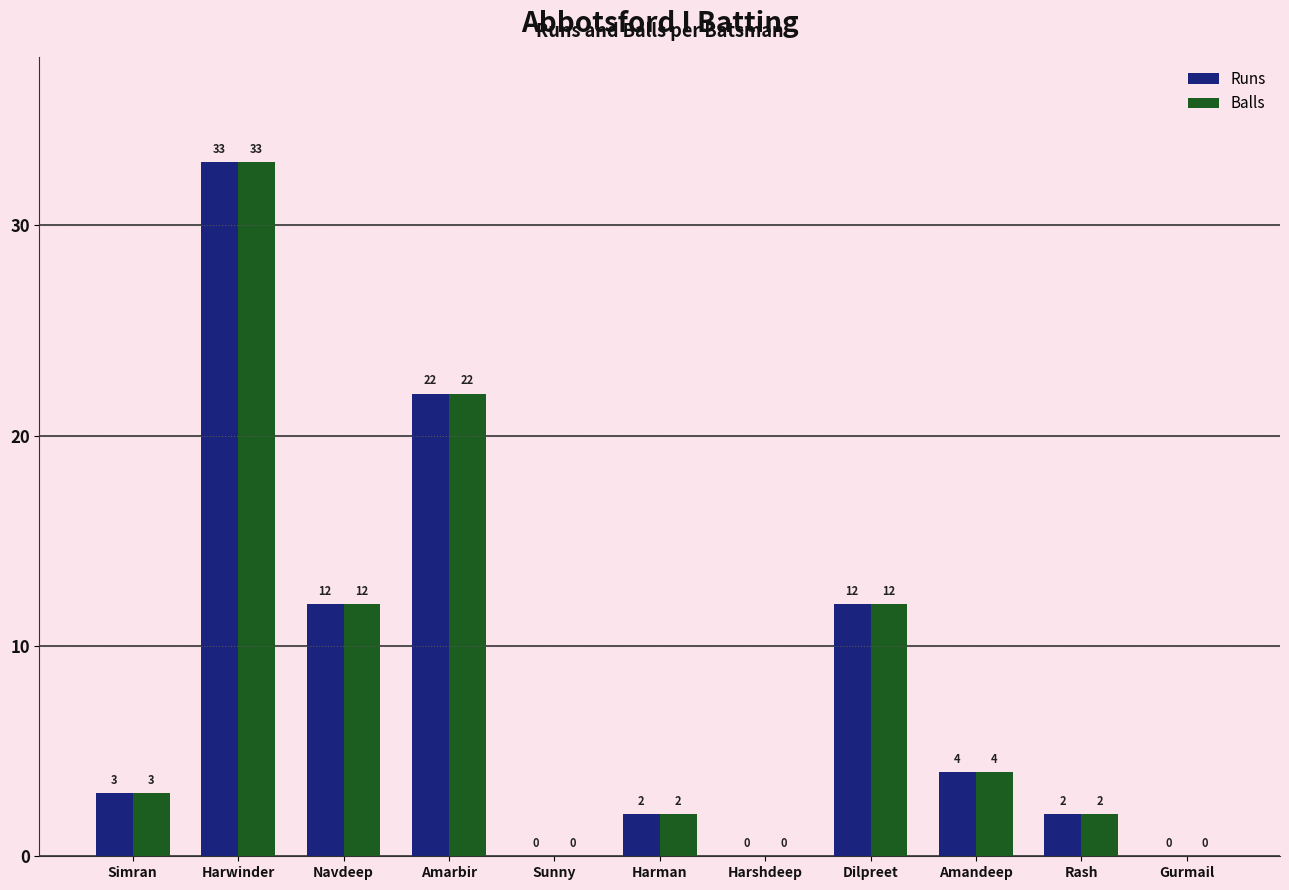

True or false: Balls has a value of 3 at Simran.

True